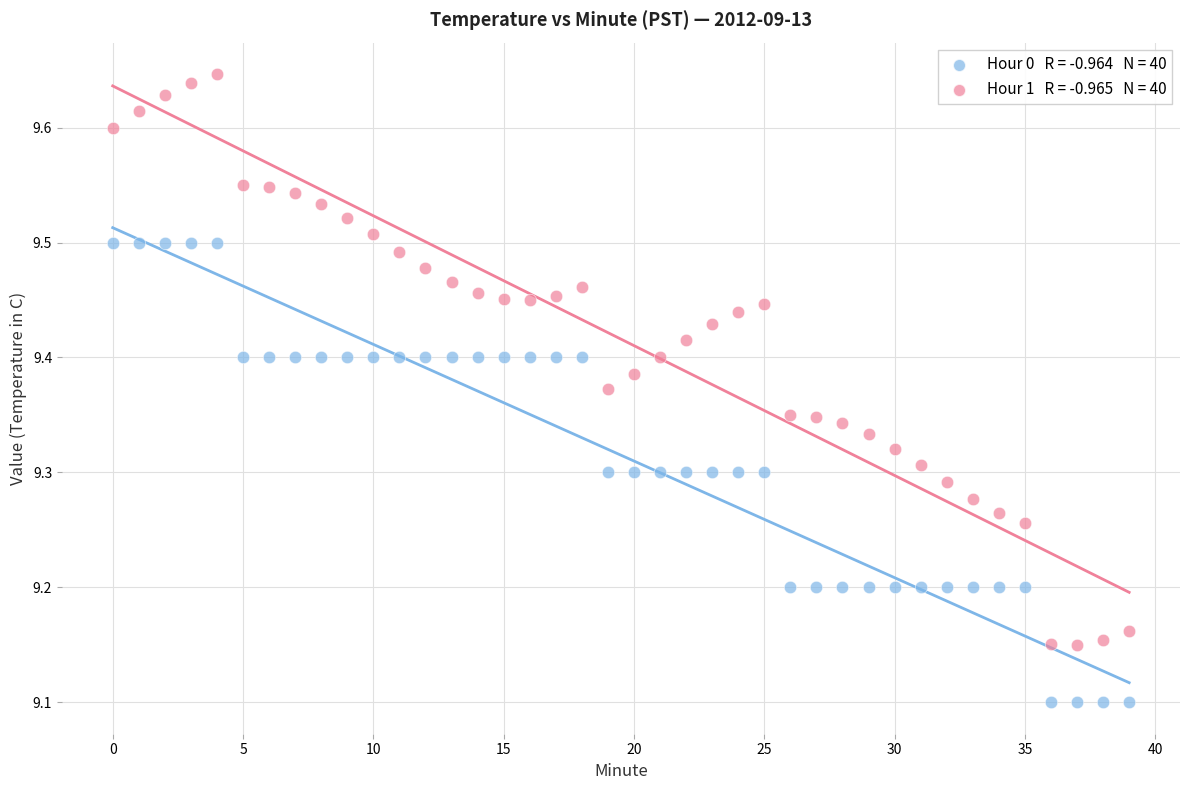

Across all data points, what is the range of Y values (max minus min)?

0.5